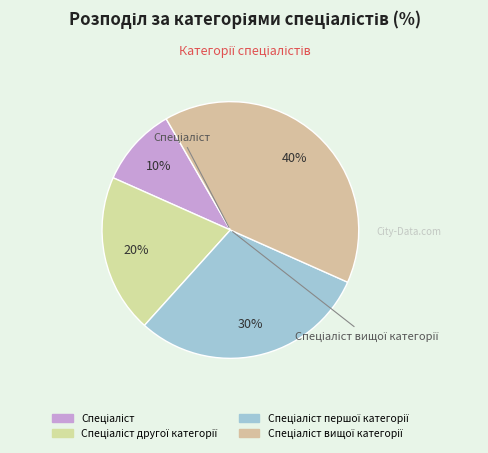

How many slices are in this pie chart?

4